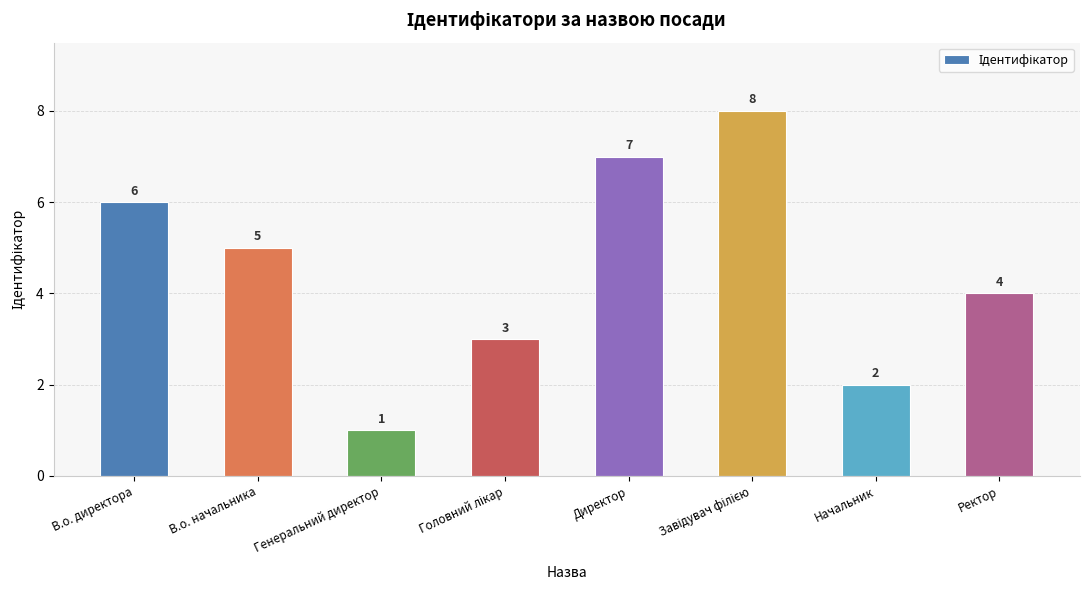

Which label corresponds to the smallest value in the chart?

Генеральний директор